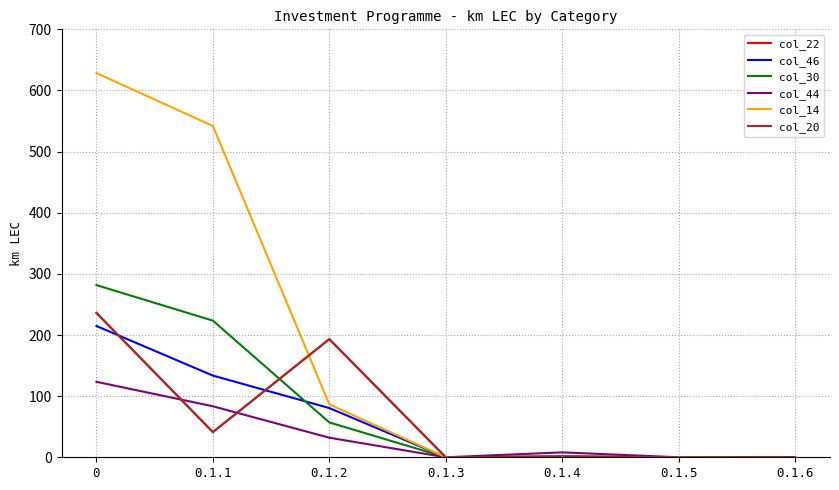

The col_14 series shows 0.0 at 0.1.3. True or false?

True